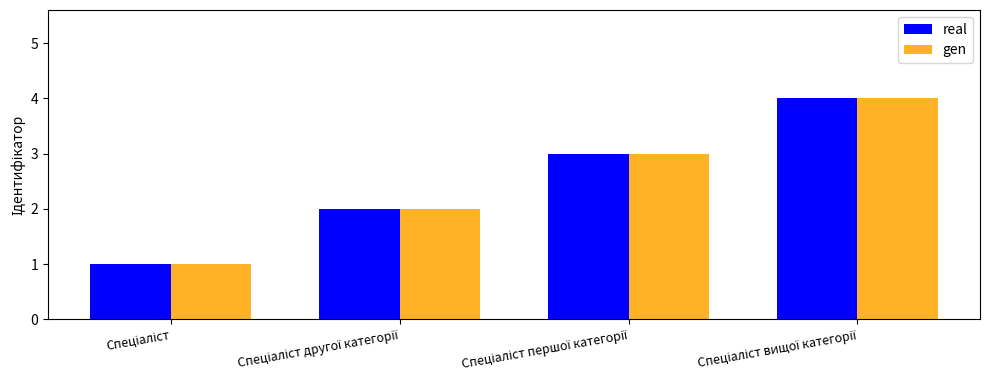

How many bars are there in each group?

2